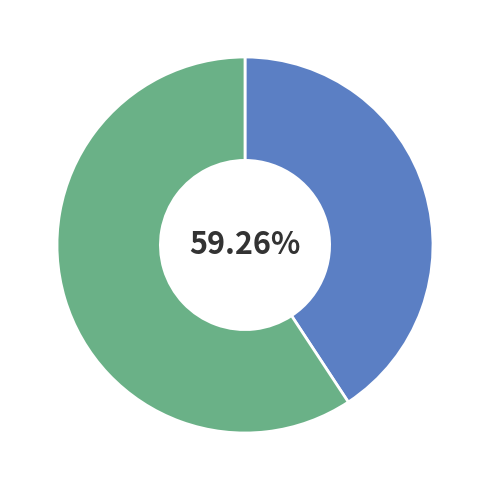

Is there a majority slice in this chart?

Yes